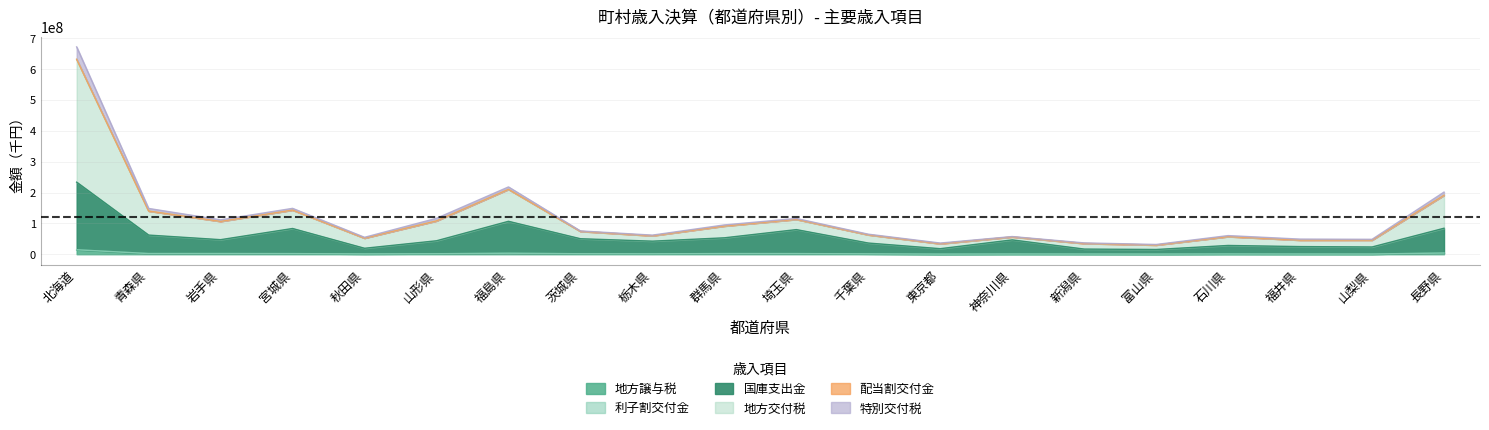

Which label corresponds to the smallest value in the chart?

東京都